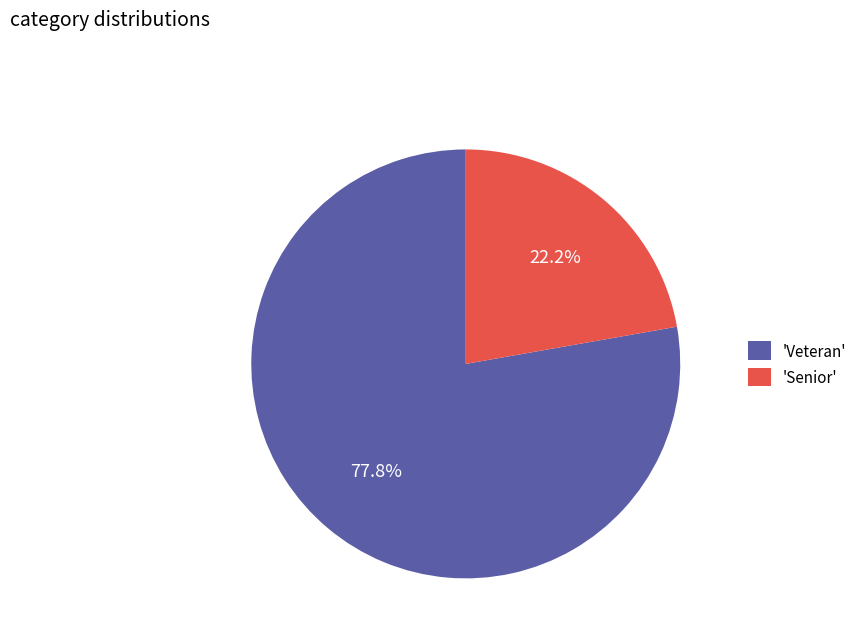

Which has a higher value, 'Senior' or 'Veteran'?

'Veteran'